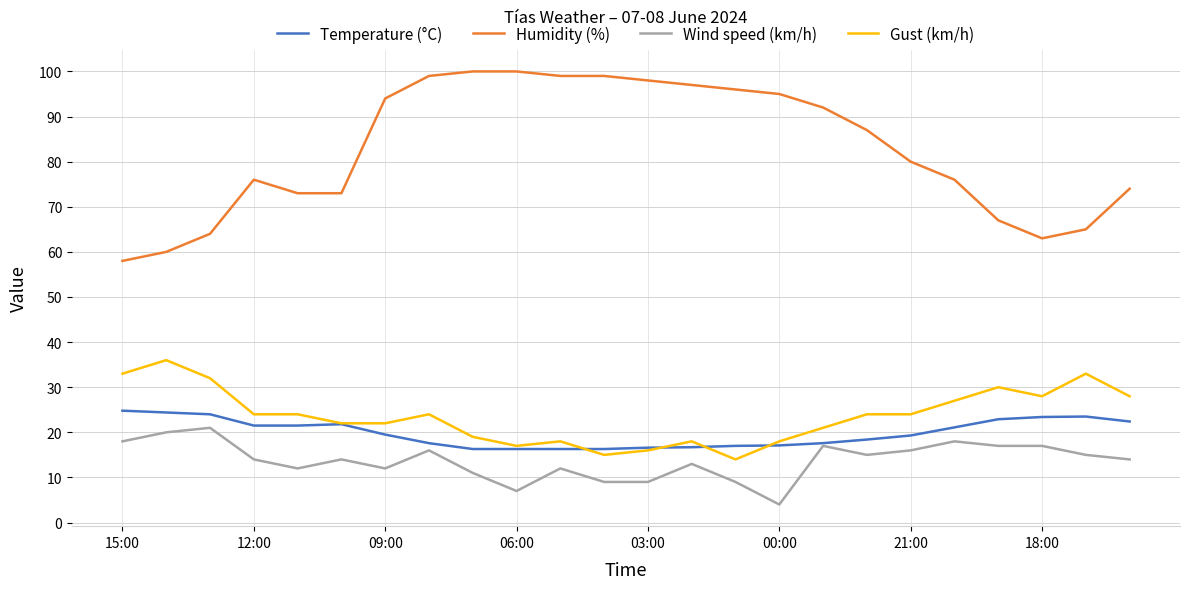

What is the maximum value shown in the chart?

100.0